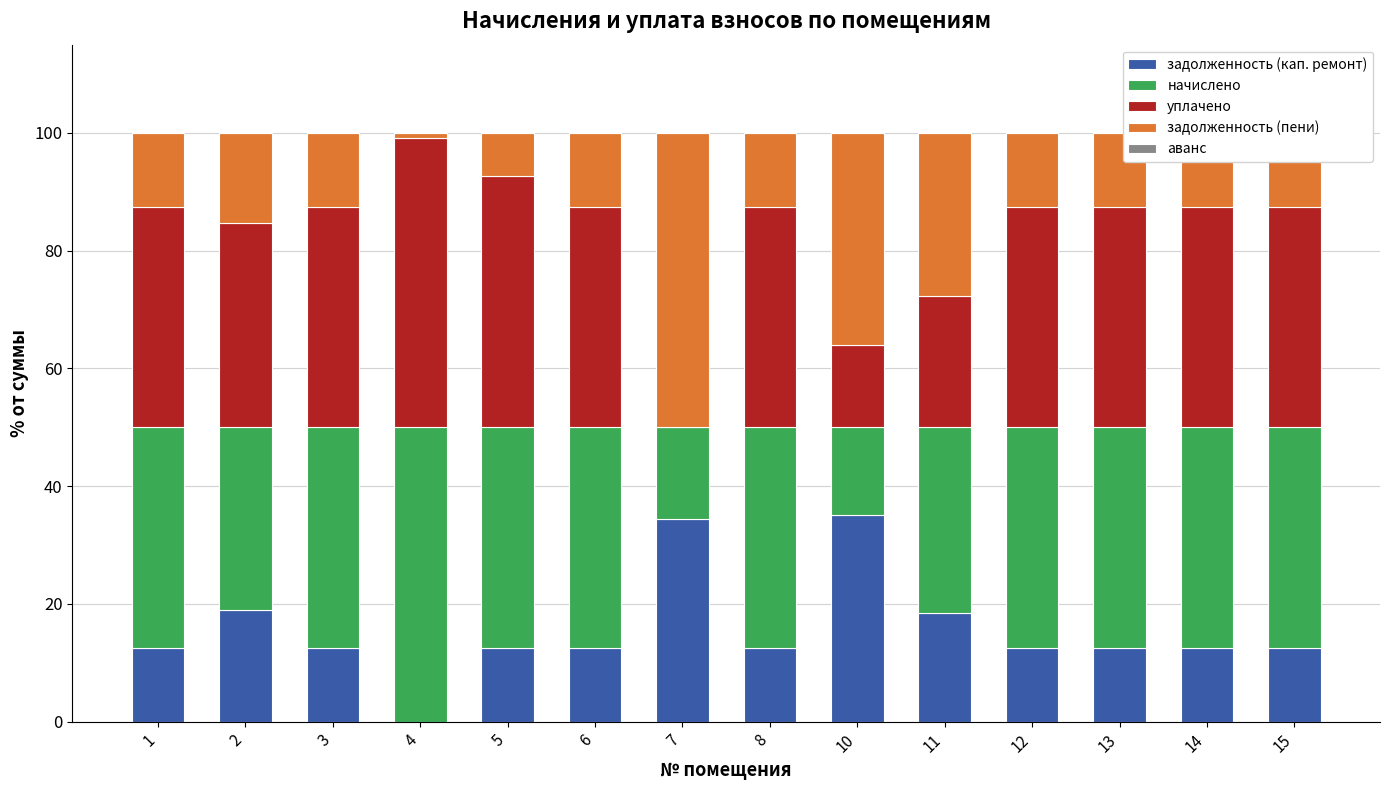

What is the sum of all задолженность (кап. ремонт) values?

219.4